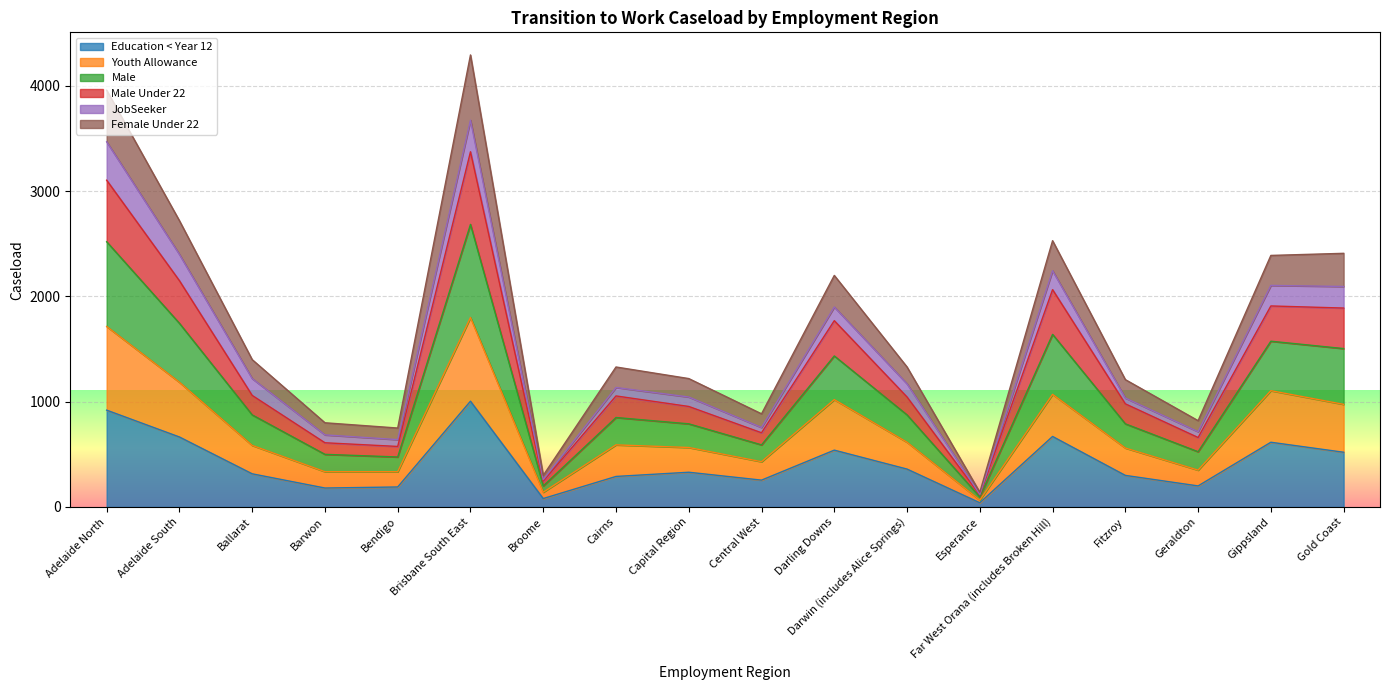

What is the greatest value displayed?

4295